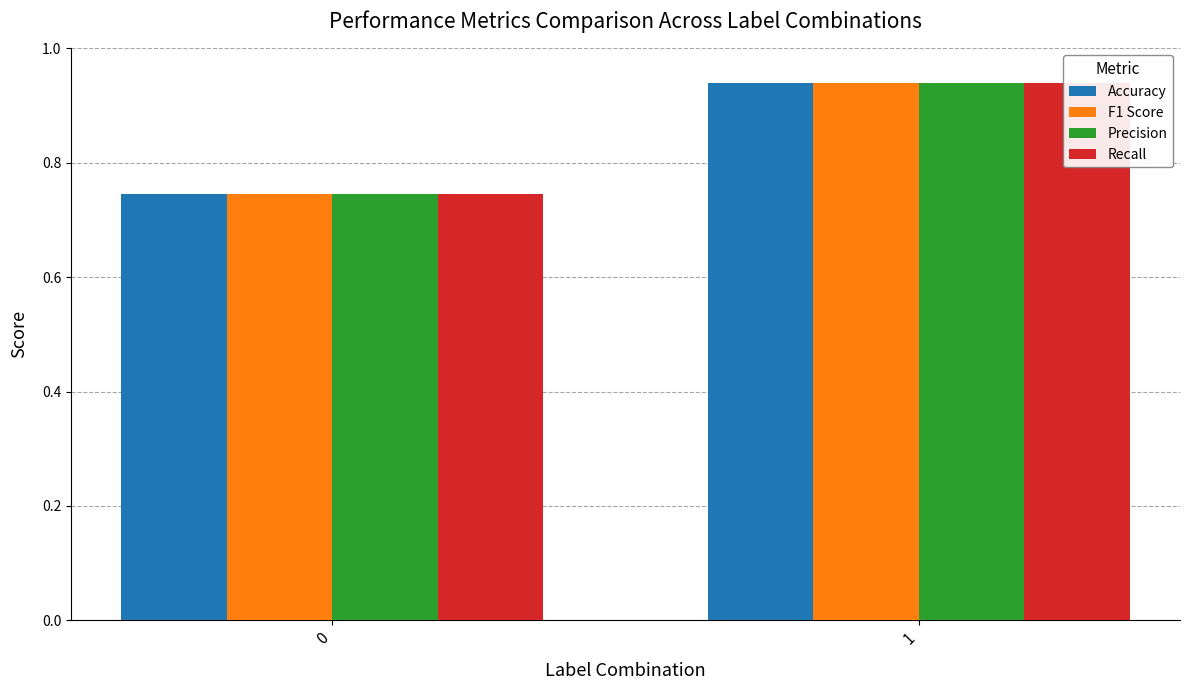

What is the maximum value shown in the chart?

0.9